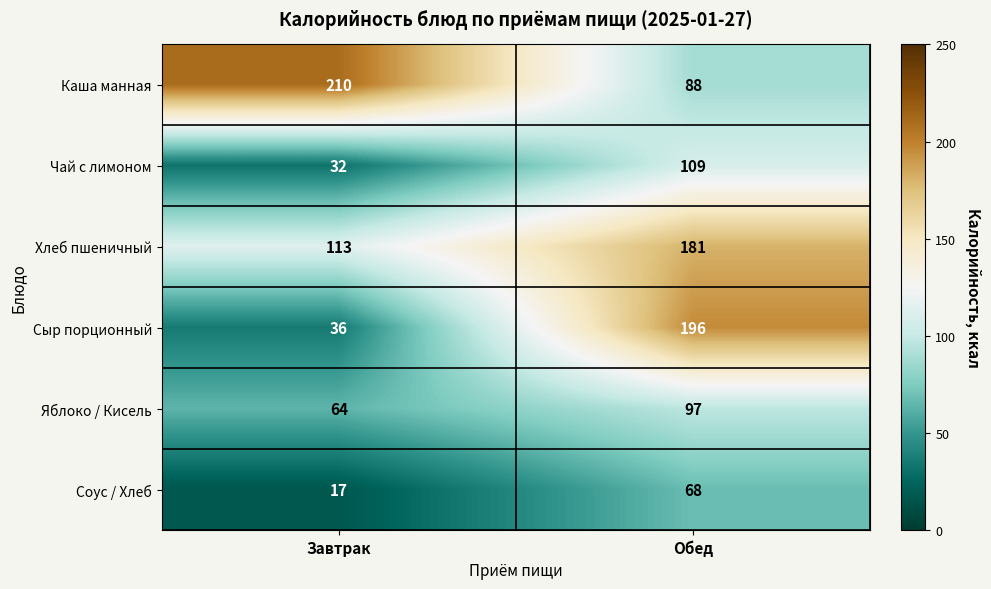

Reading left to right, list all the values displayed in this chart.

Каша манная: Завтрак=210	Обед=88
Чай с лимоном: Завтрак=32	Обед=109
Хлеб пшеничный: Завтрак=113	Обед=181
Сыр порционный: Завтрак=36	Обед=196
Яблоко / Кисель: Завтрак=64	Обед=97
Соус / Хлеб: Завтрак=17	Обед=68